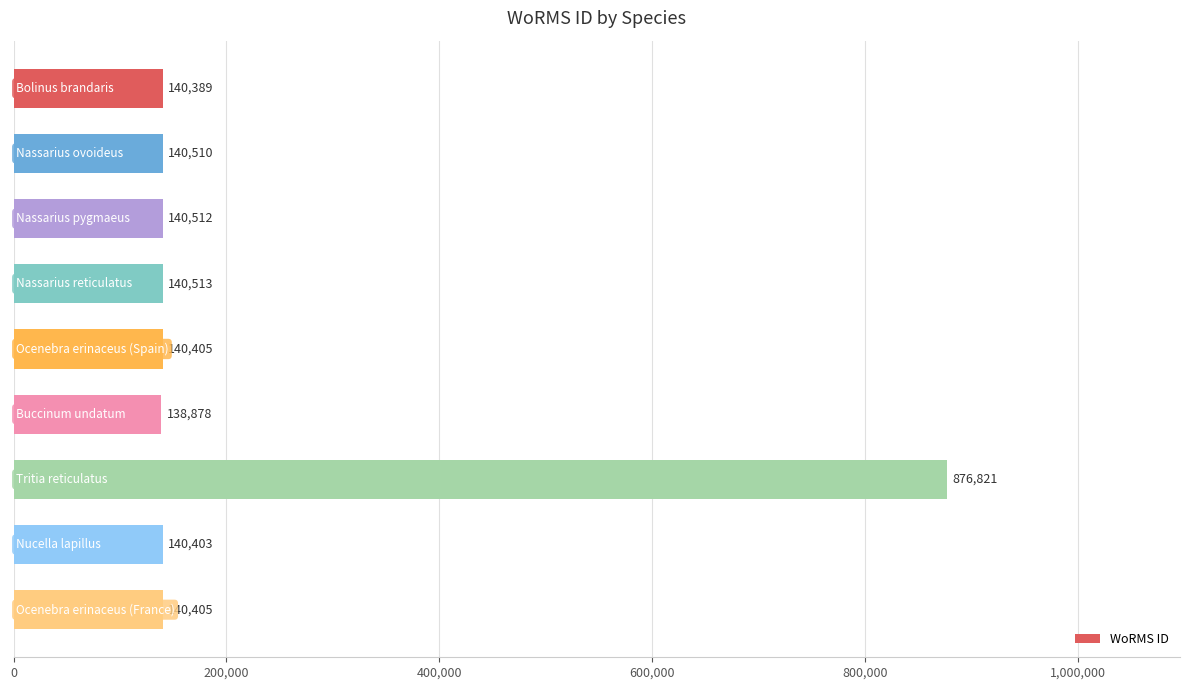

What is the greatest value displayed?

876821